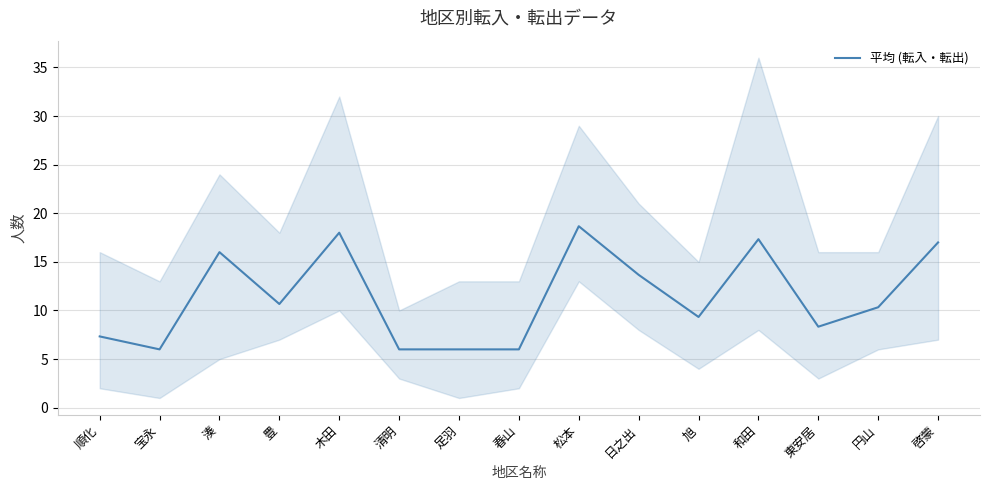

Between 啓蒙 and 清明, which is larger?

啓蒙